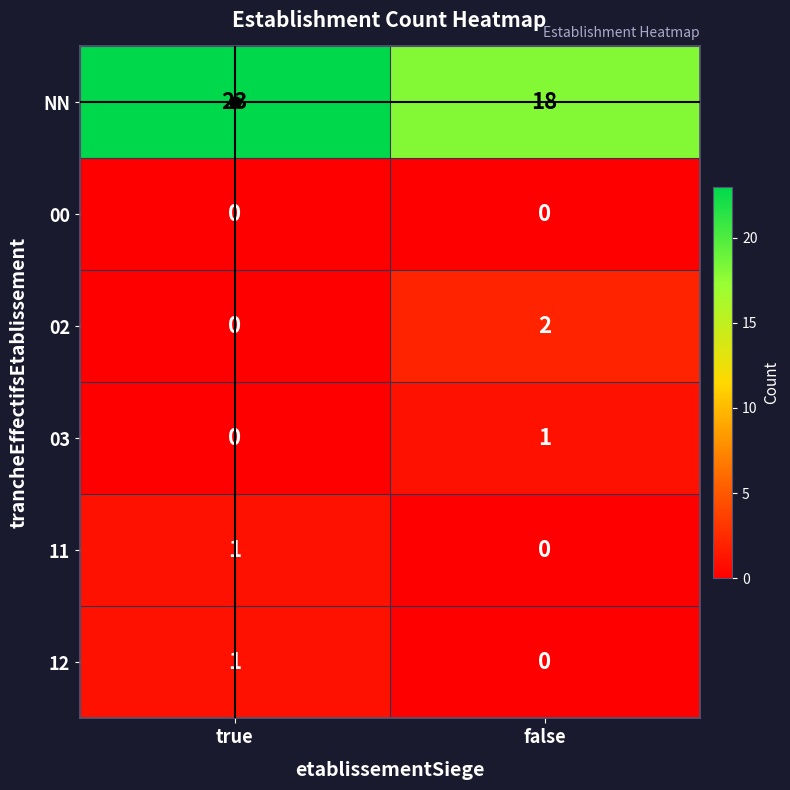

Rank the categories by NN value from lowest to highest.

false, true